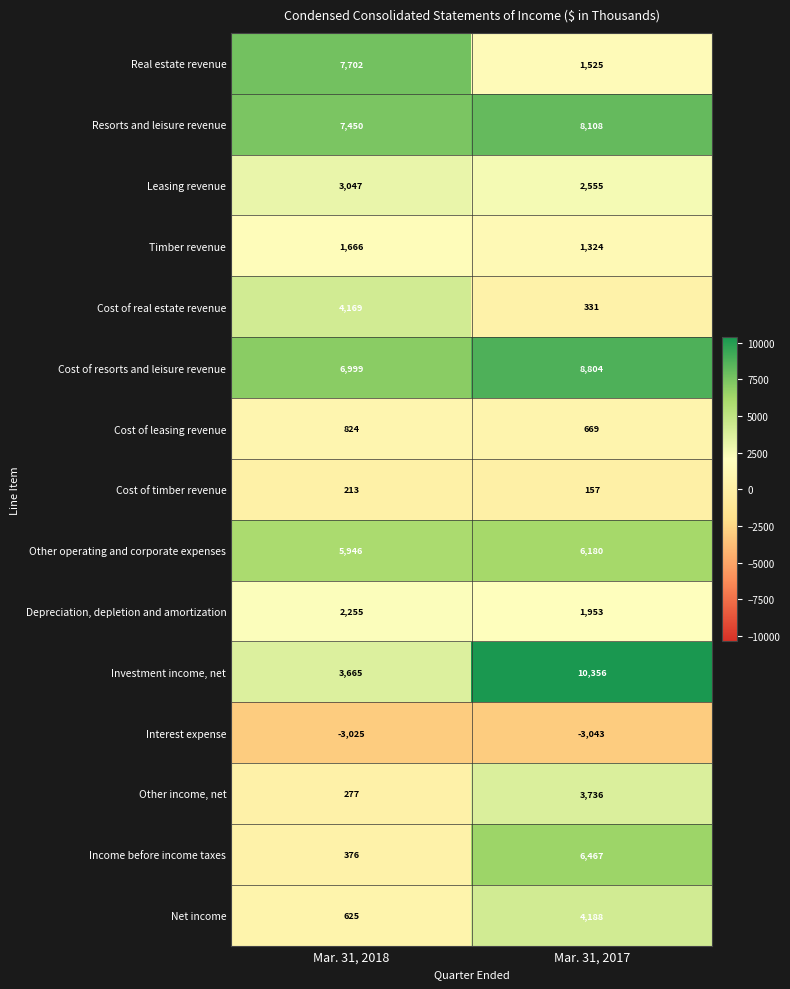

What is the sum of all Other income, net values?

4013